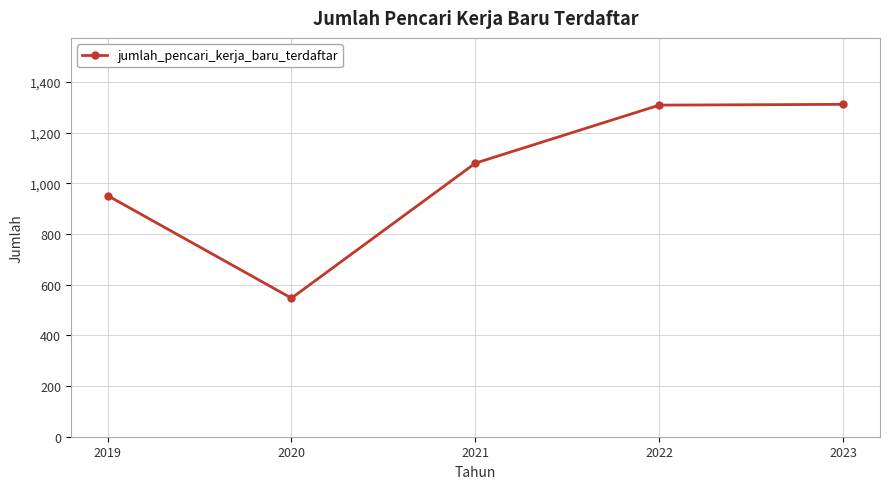

What is the smallest value displayed?

547